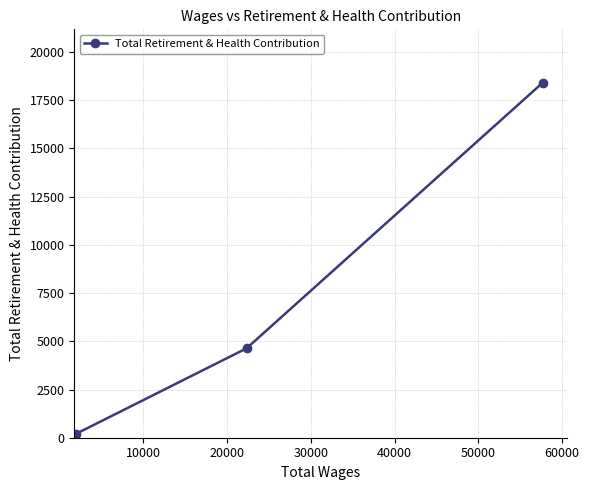

How many lines are shown in the chart?

1